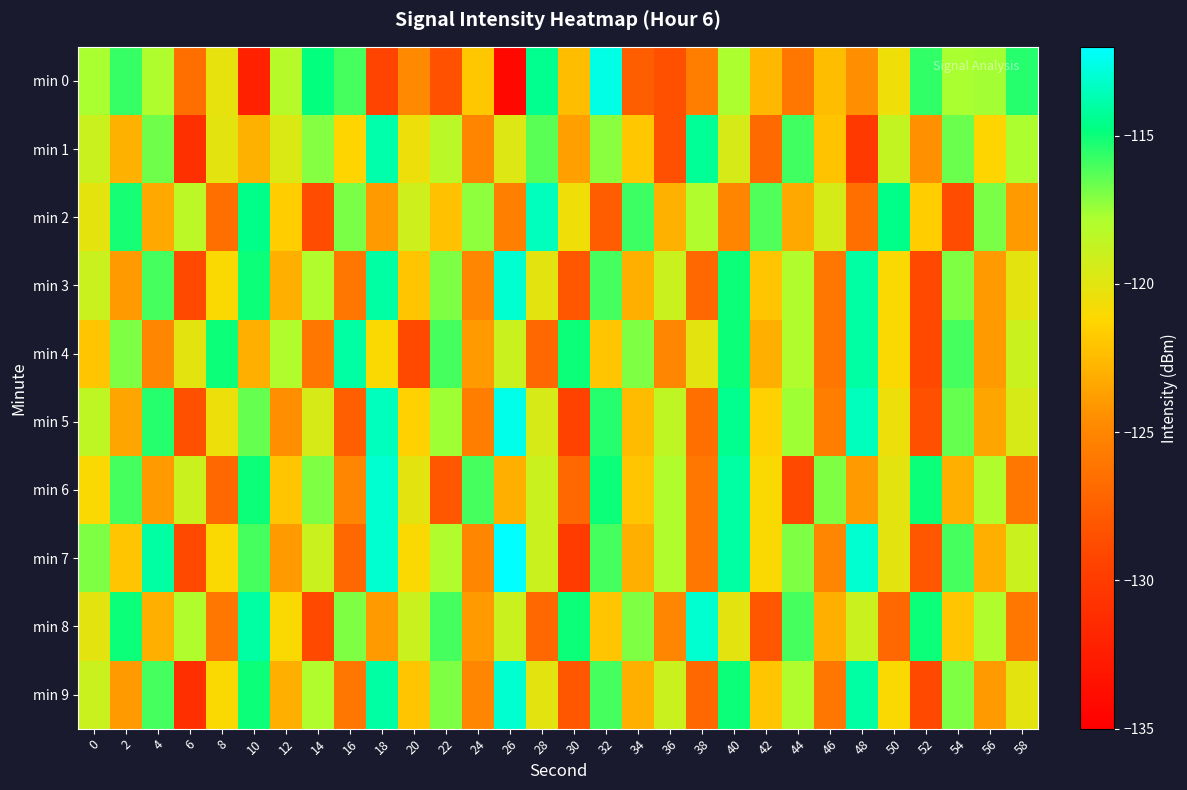

Which series has the largest range (max minus min)?

min 0